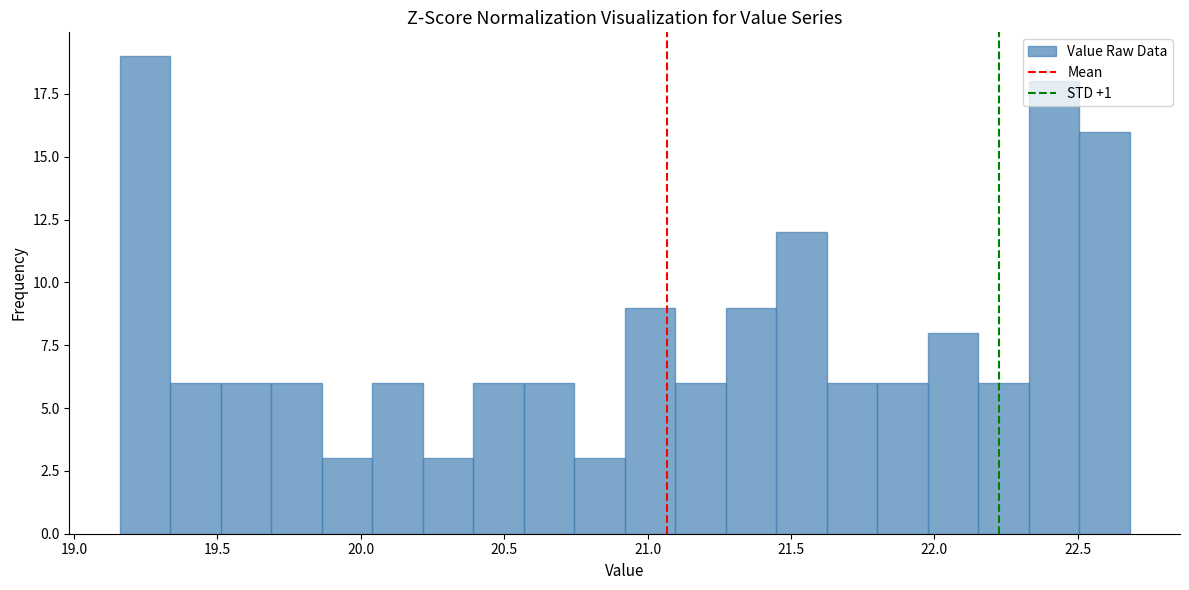

Read against the x-axis, roughly where is the centre of the tallest bar?

19.25